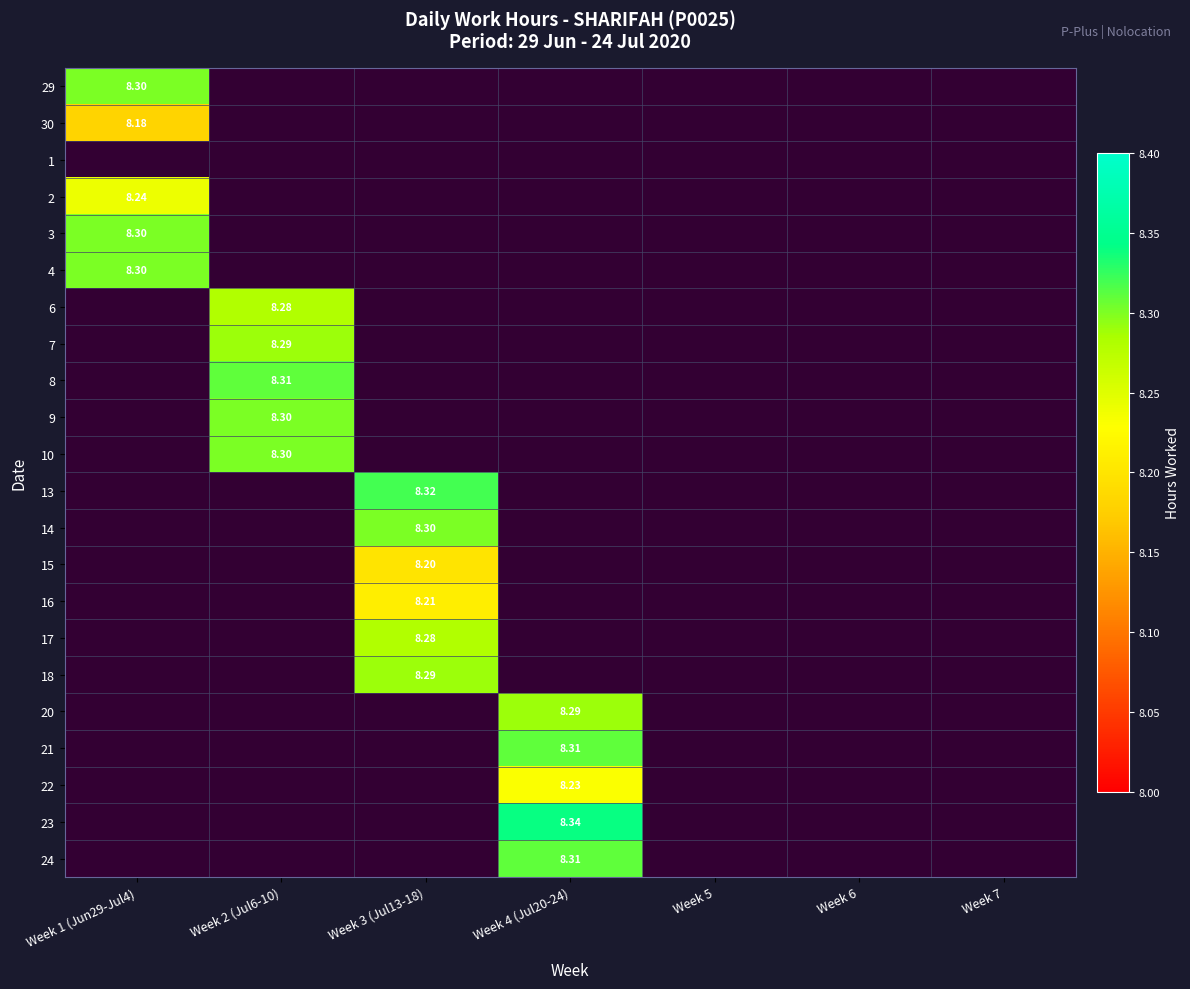

Is the value of 7 at Week 2 (Jul6-10) greater than the value of 30 at Week 1 (Jun29-Jul4)?

Yes